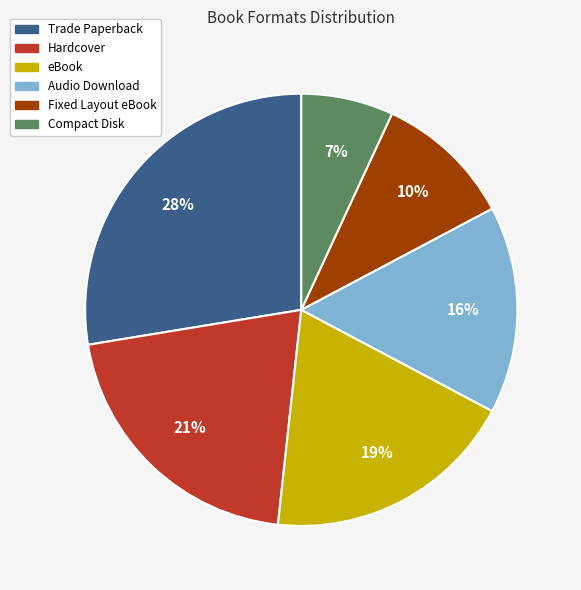

To the nearest percent, what percentage of the pie is Fixed Layout eBook?

10%